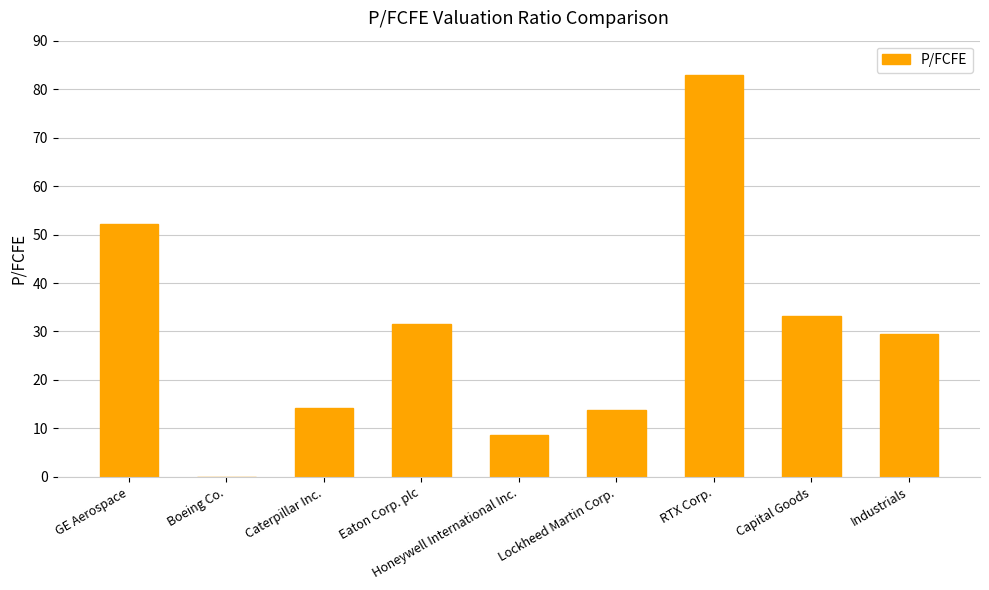

How many data points are above 29?

5